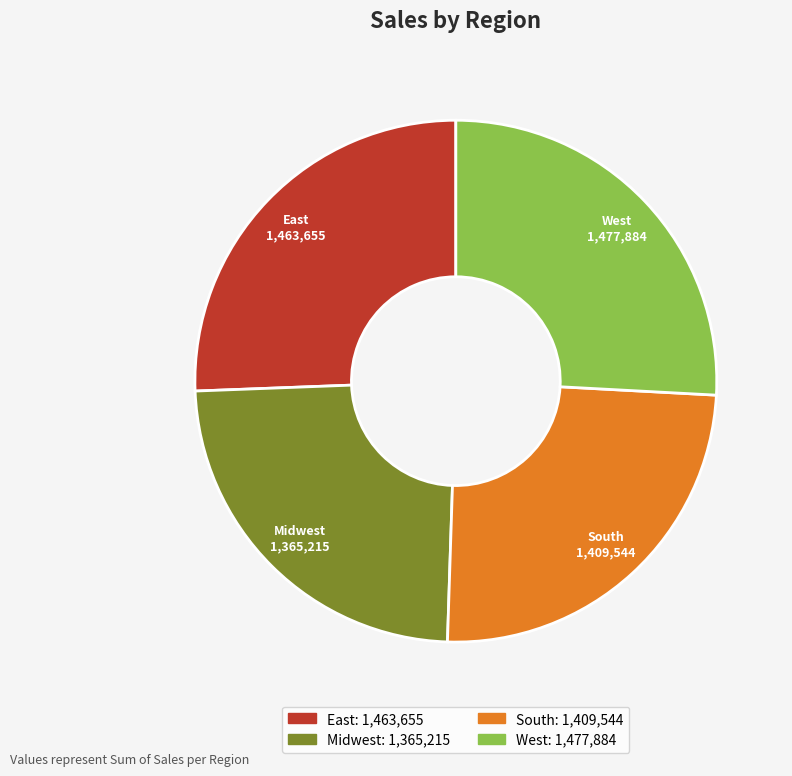

Which has a higher value, South or West?

West